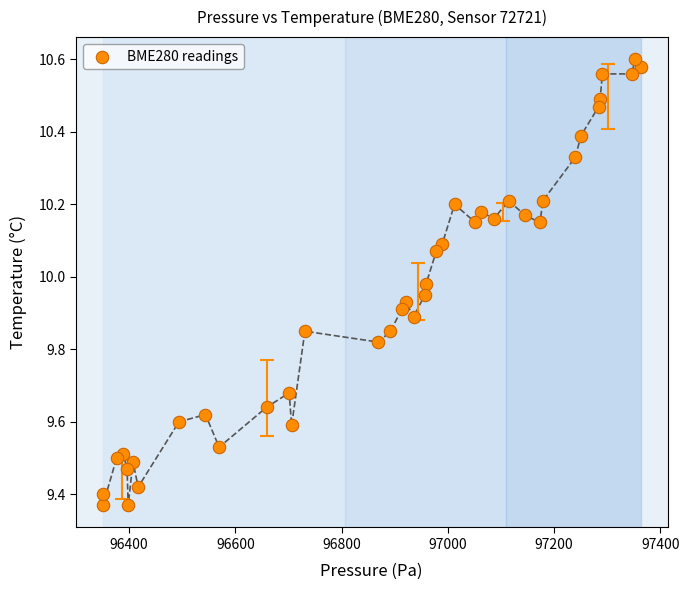

What is the range of Y values (max minus min)?

1.2